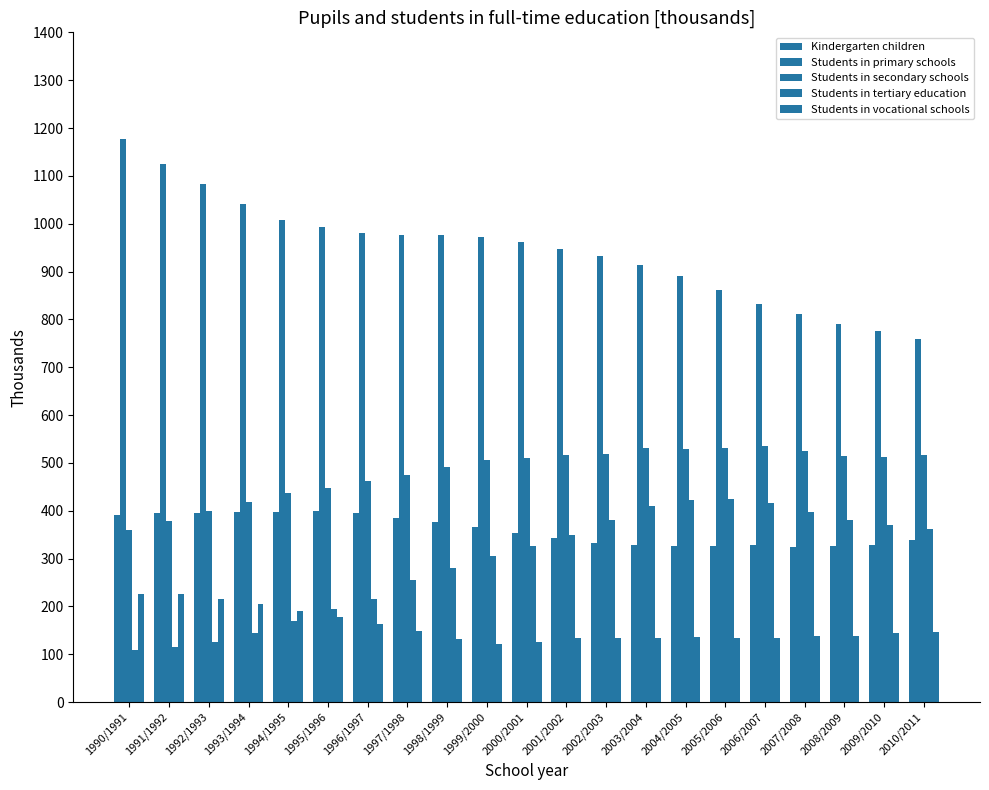

How many bars are there in total?

105